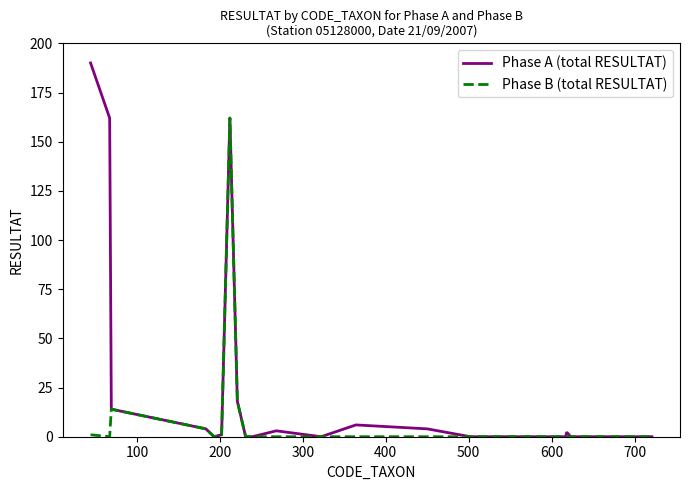

Which series has the largest range (max minus min)?

Phase A (total RESULTAT)